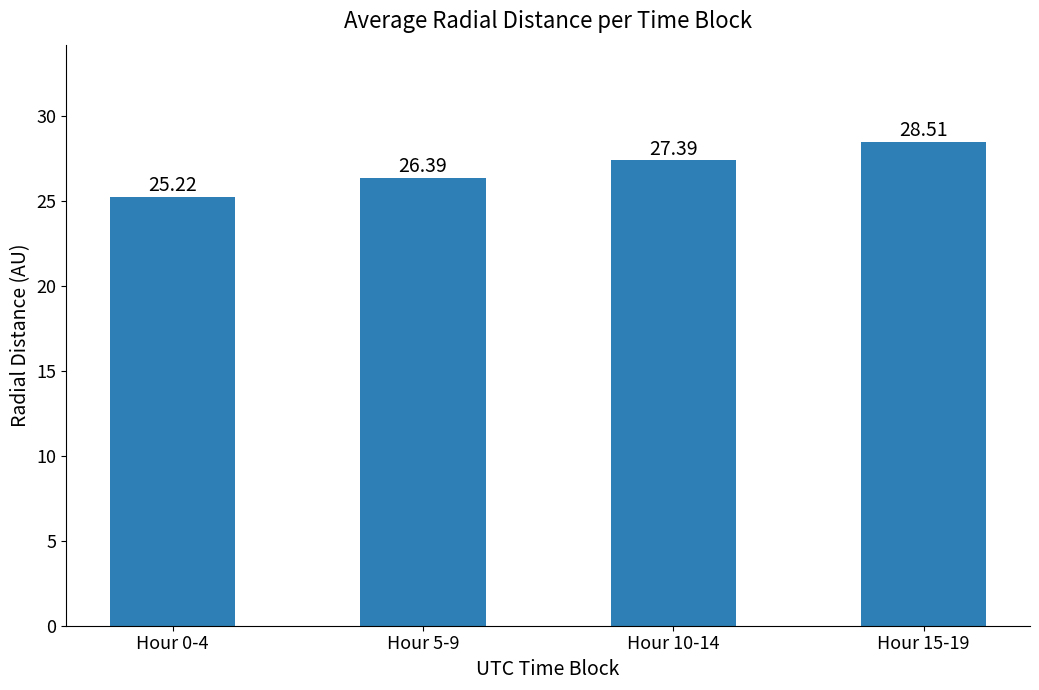

Where is the data nearest to the value 26?

Hour 5-9